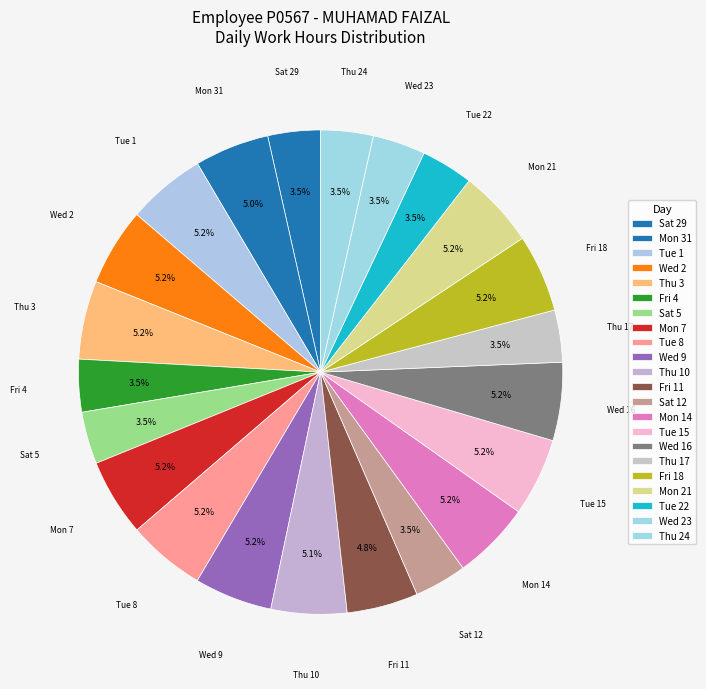

True or false: Tue 15 accounts for 1% of the total.

False